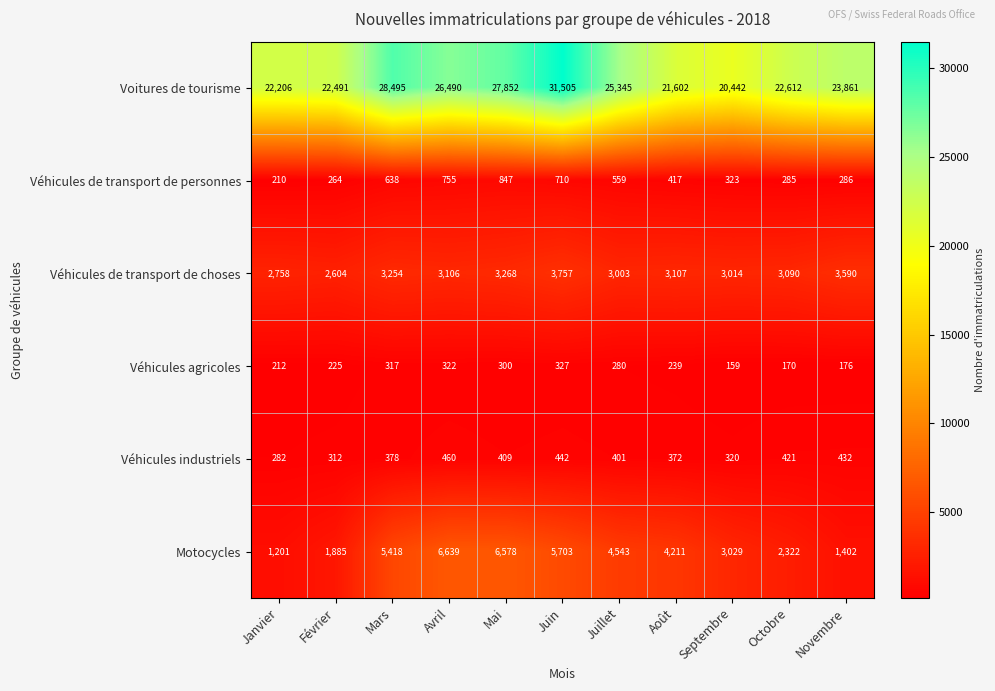

What is the sum of the Motocycles values at Janvier and Juin?

6904